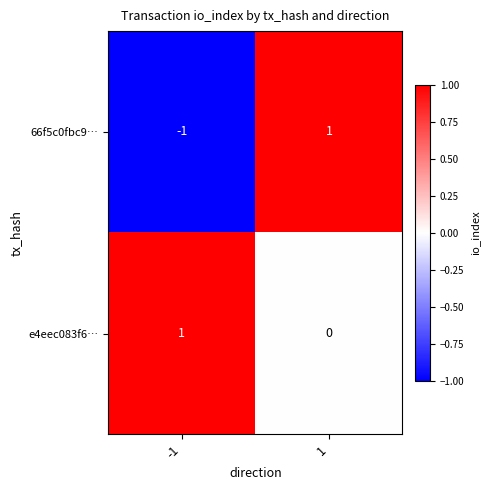

Which series has the widest spread of values?

66f5c0fbc9…